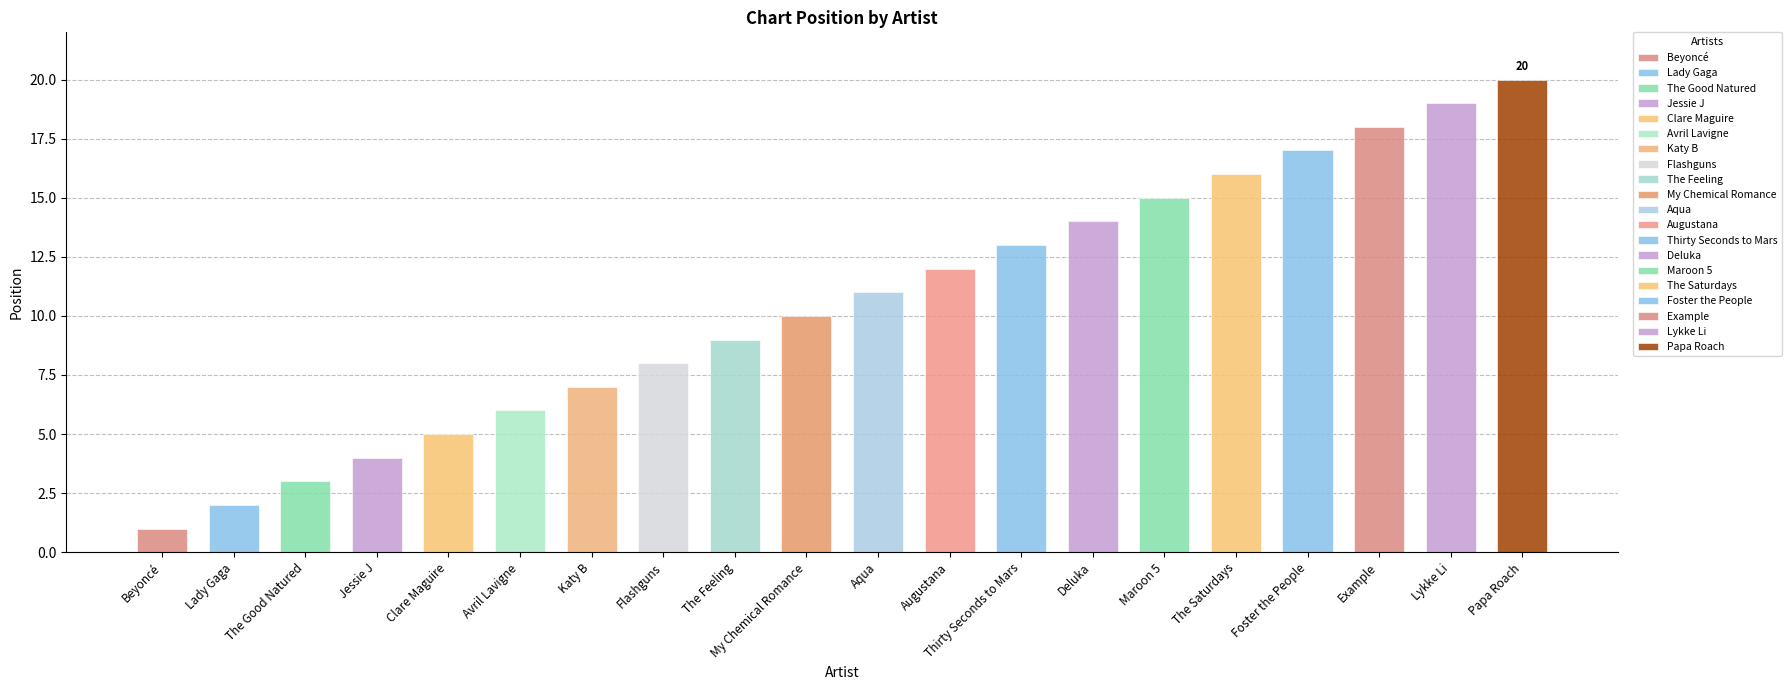

What is the value of the 18th bar from the left?

18